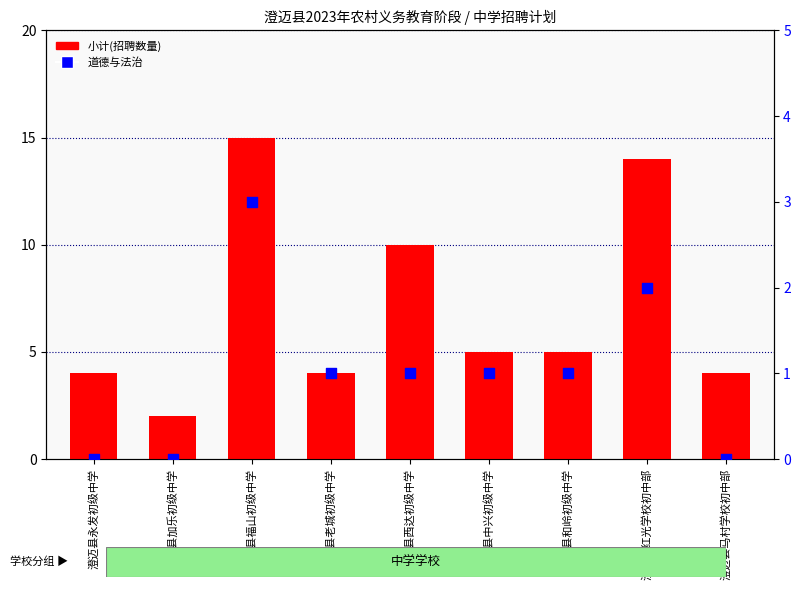

Which series contains the lowest Y value?

道德与法治